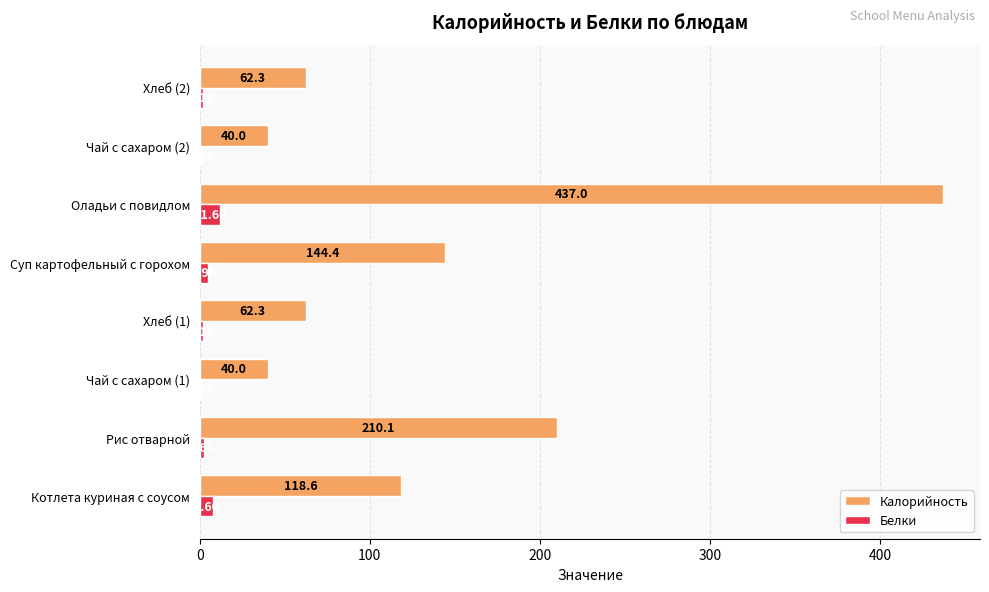

Between Рис отварной and Хлеб (1), which series saw the biggest shift?

Калорийность